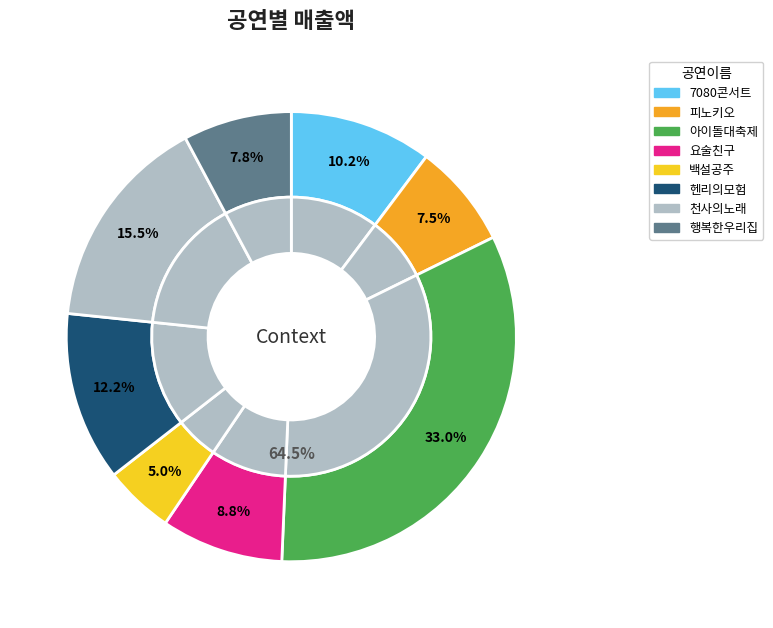

What is the change in value from 7080콘서트 to 행복한우리집?

-87500